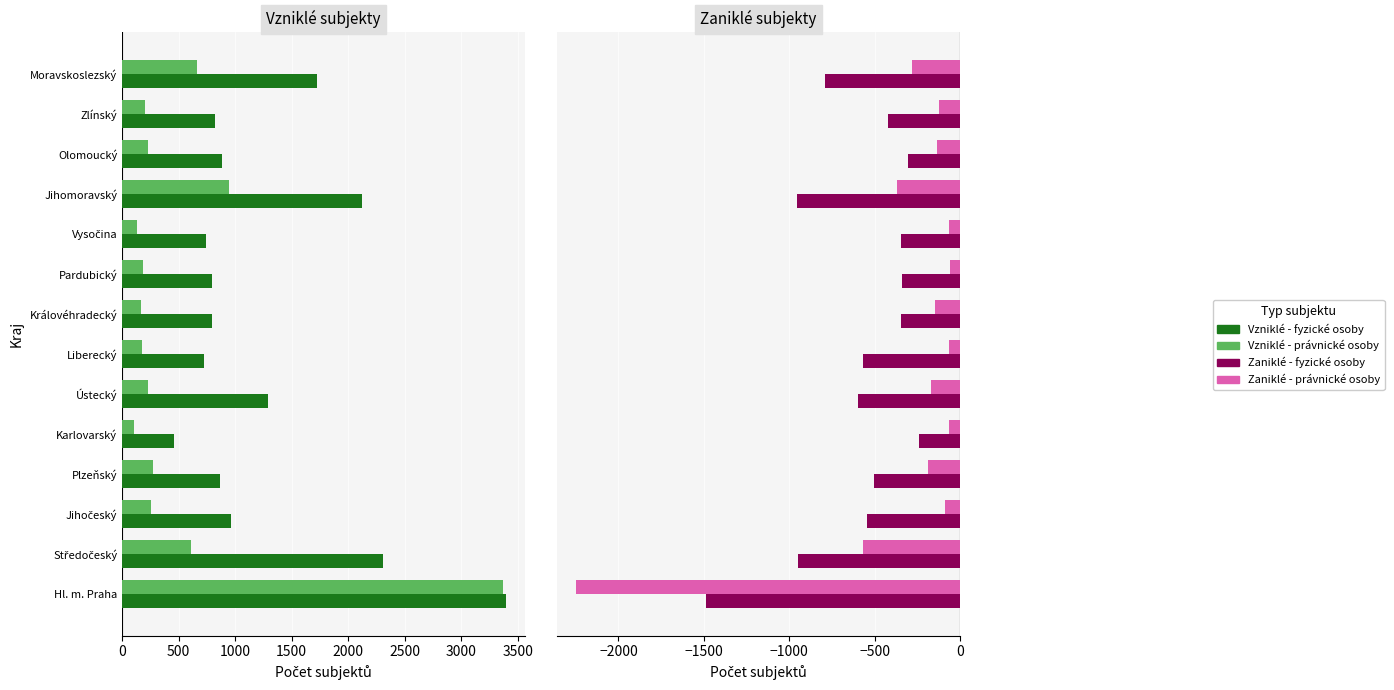

The Vzniklé - právnické osoby series shows 1101 at Moravskoslezský. True or false?

False